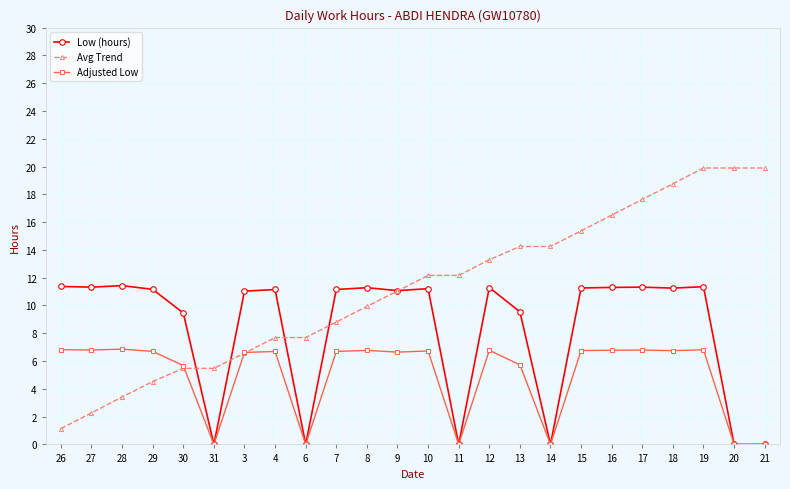

What position from the right is 21?

1